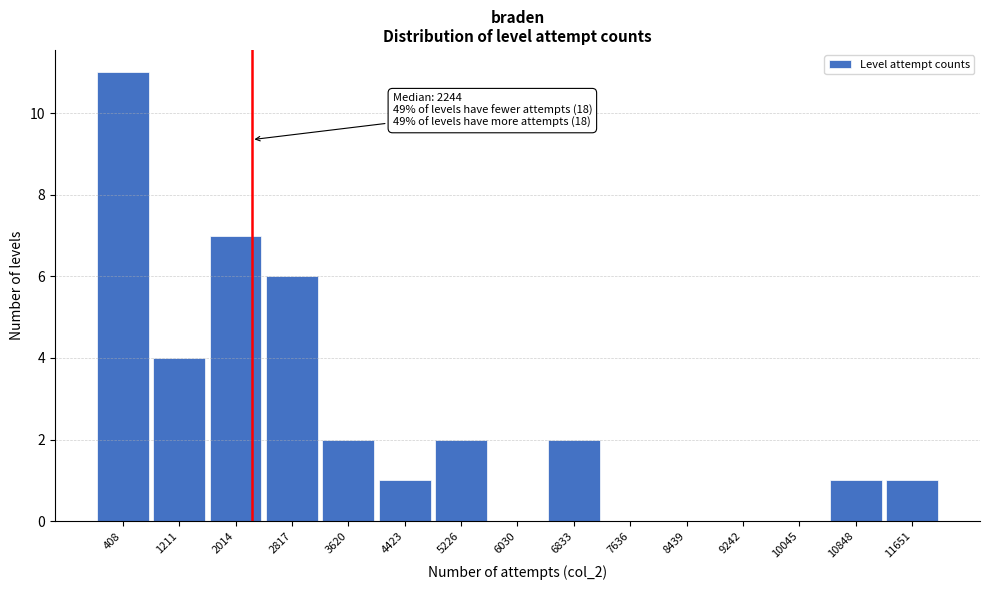

Which range on the x-axis has the tallest bar?

0 to 800